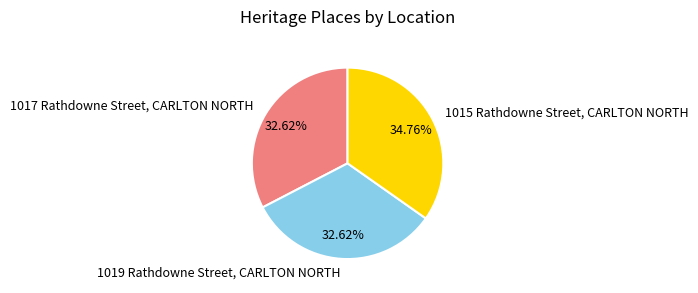

What percentage is NOT represented by 1019 Rathdowne Street, CARLTON NORTH?

67.4%